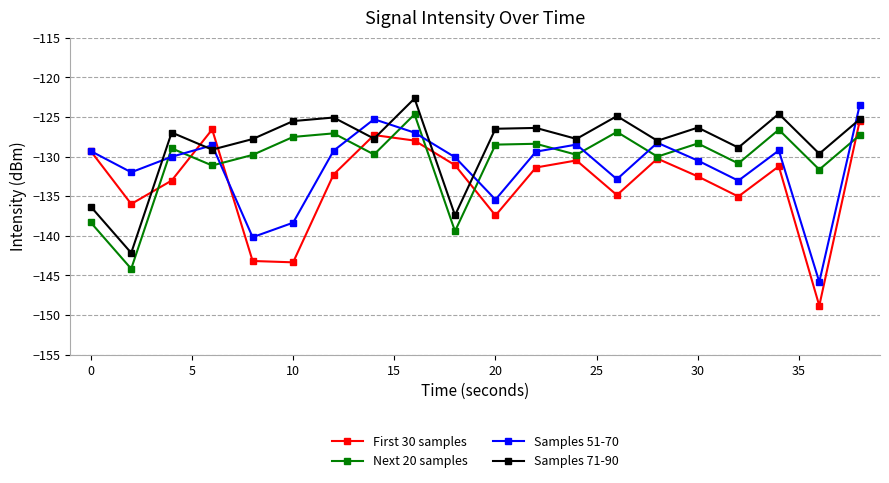

Which series ends up on top after the final intersection of Samples 51-70 and Next 20 samples?

Samples 51-70